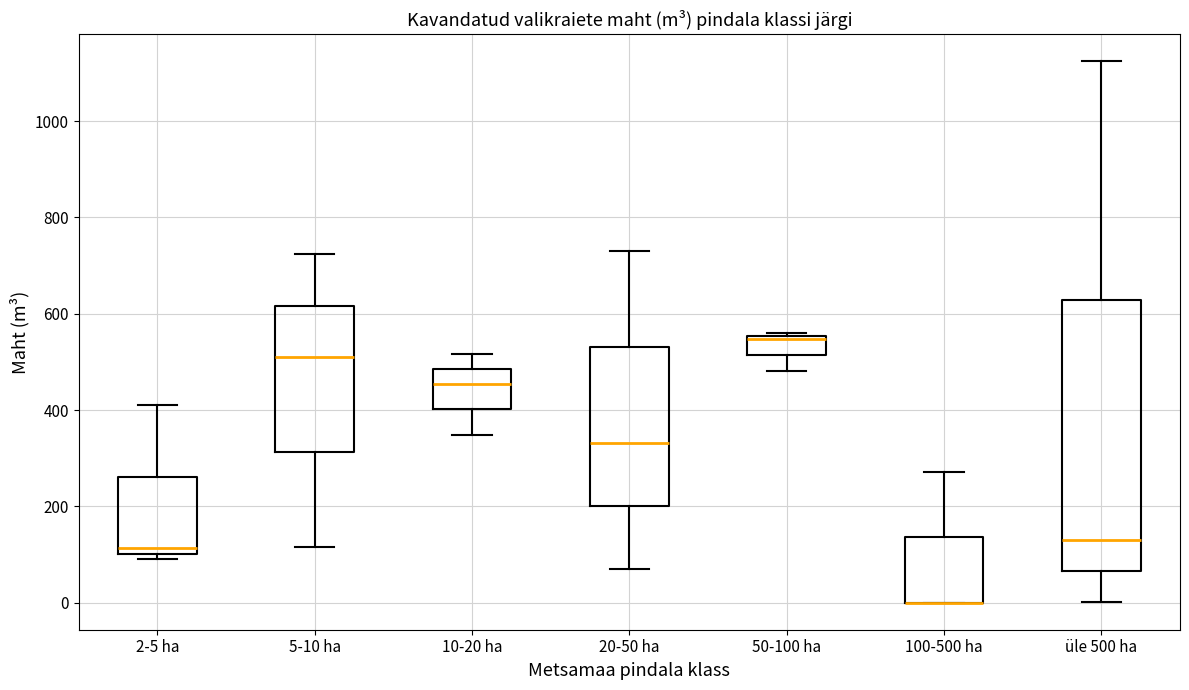

Which box is the tallest, from its lower edge to its upper edge?

üle 500 ha